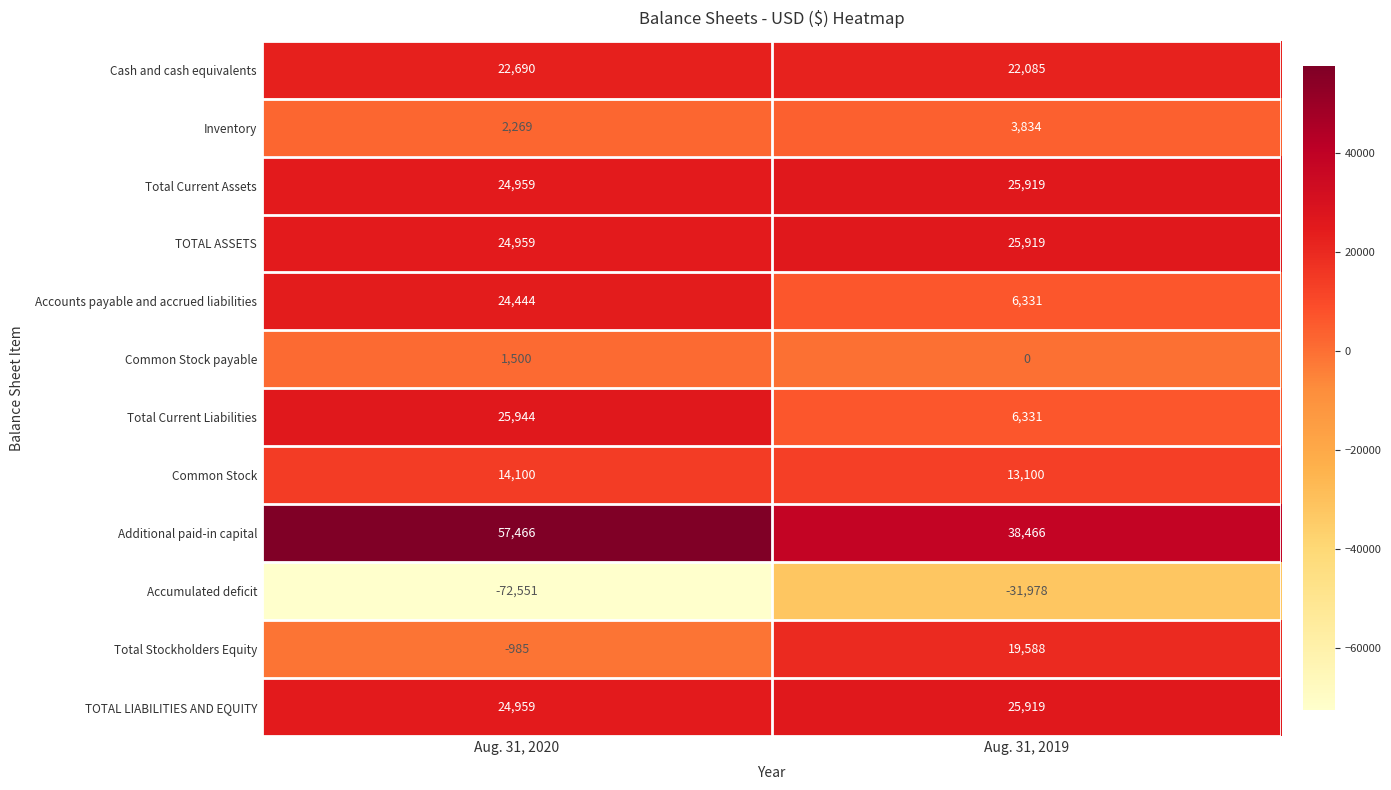

Which series has the largest total across all categories?

Additional paid-in capital